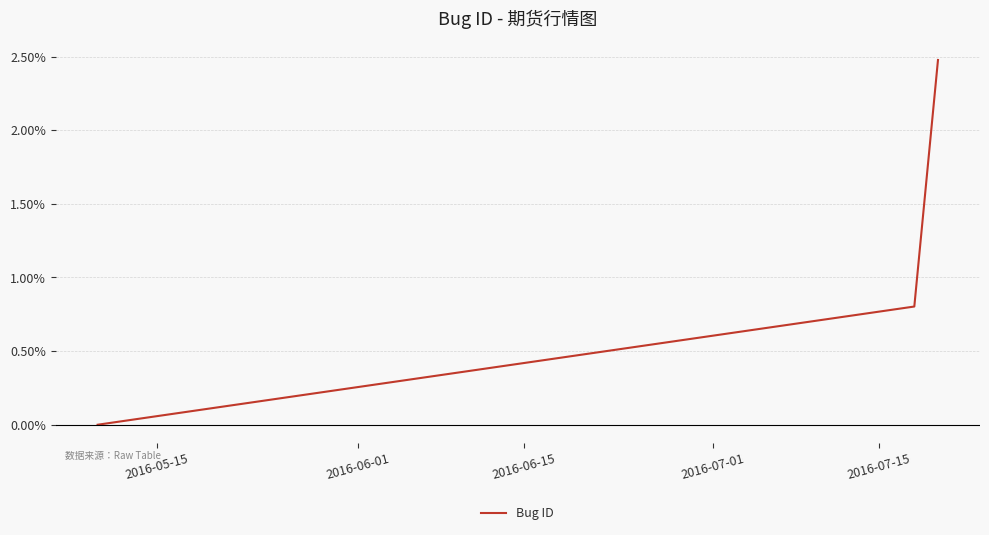

What is the average value?

1.1